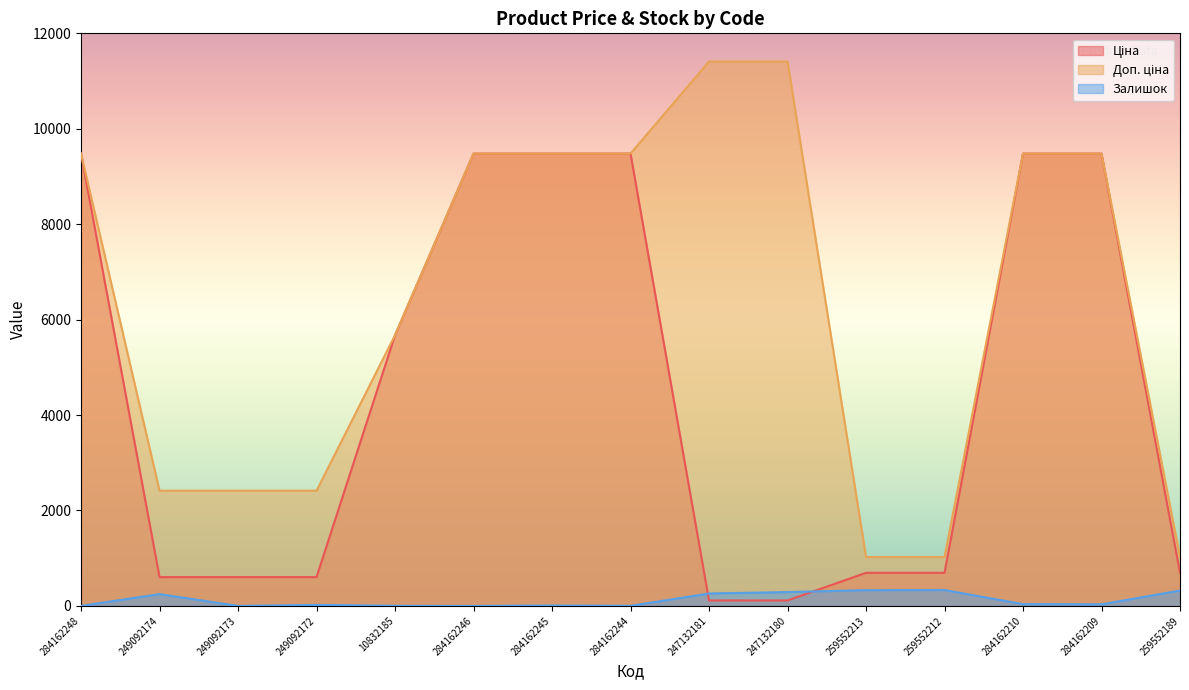

What is the total value across all series at 259552189?

2040.3